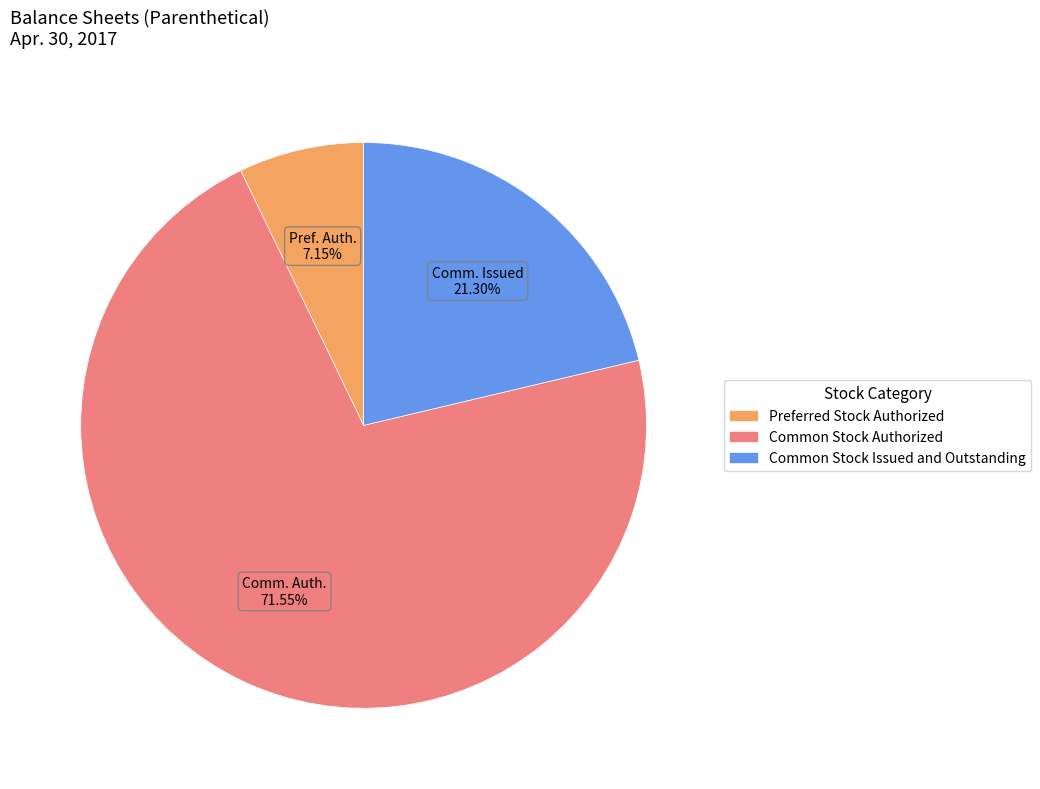

To the nearest percent, what portion does Preferred Stock Authorized represent?

7%